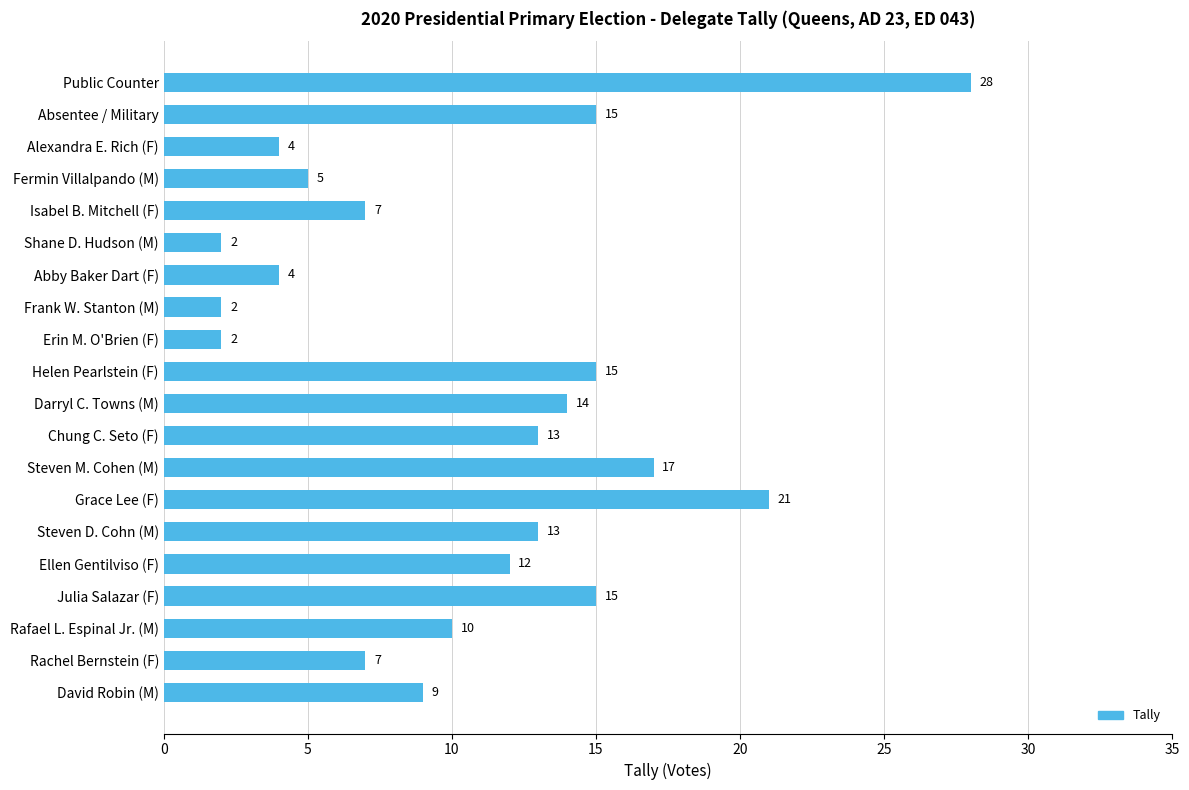

What is the average value?

11